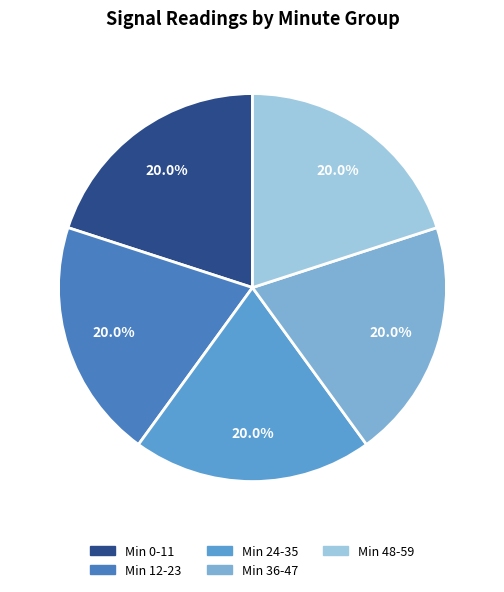

Does any single category account for the majority?

No